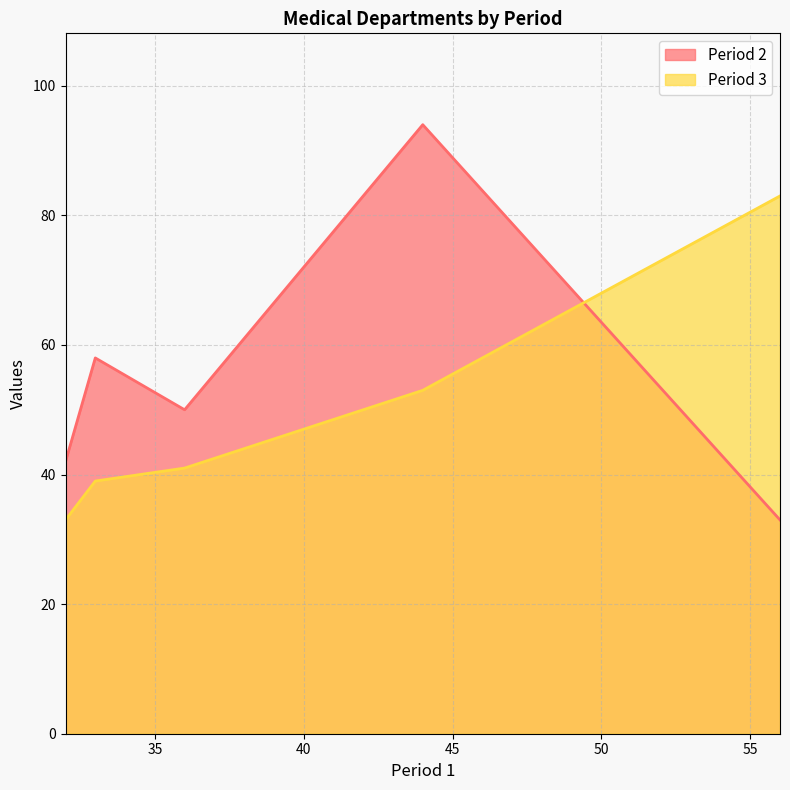

Which series ends up on top after the final intersection of Period 3 and Period 2?

Period 3